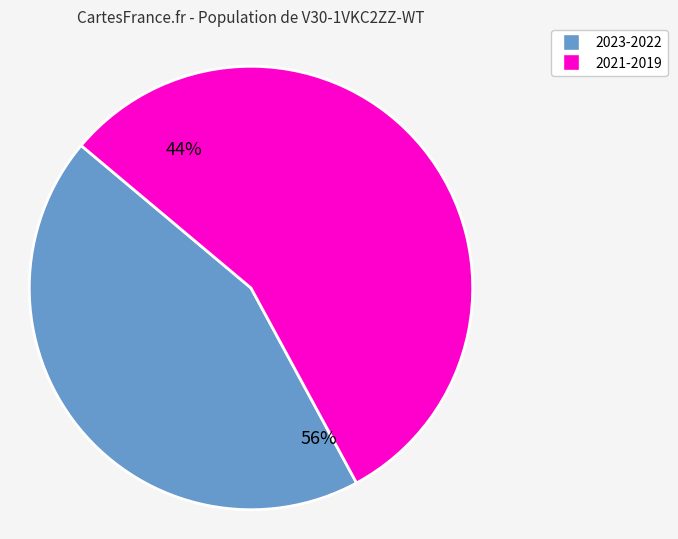

Is it true that VAK=380-381 (VEK sum) is 36% of the pie?

False